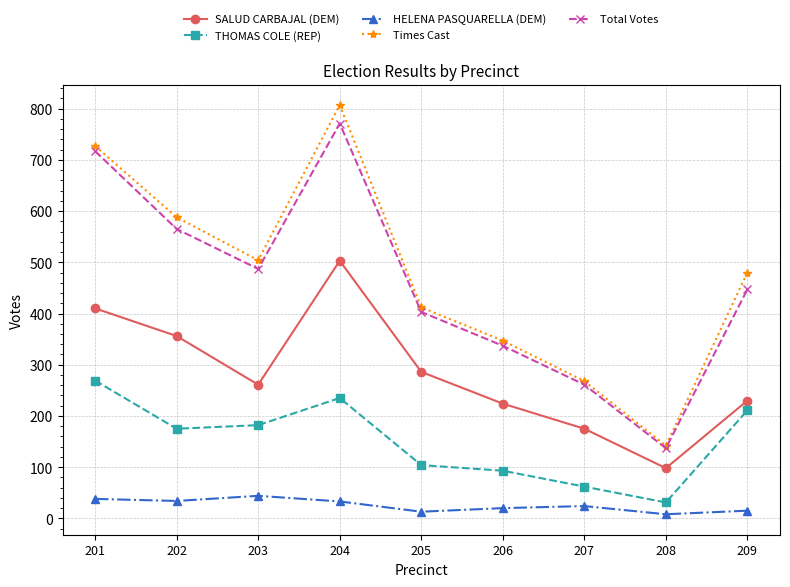

What is the highest value of the Total Votes series?

771